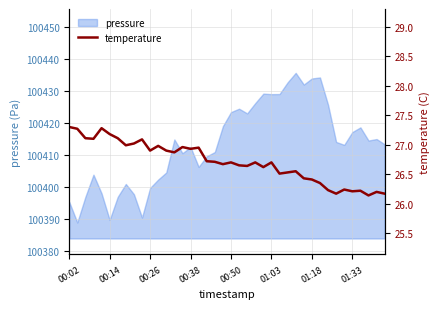

How many points are higher than both their immediate neighbors (excluding endpoints)?

12